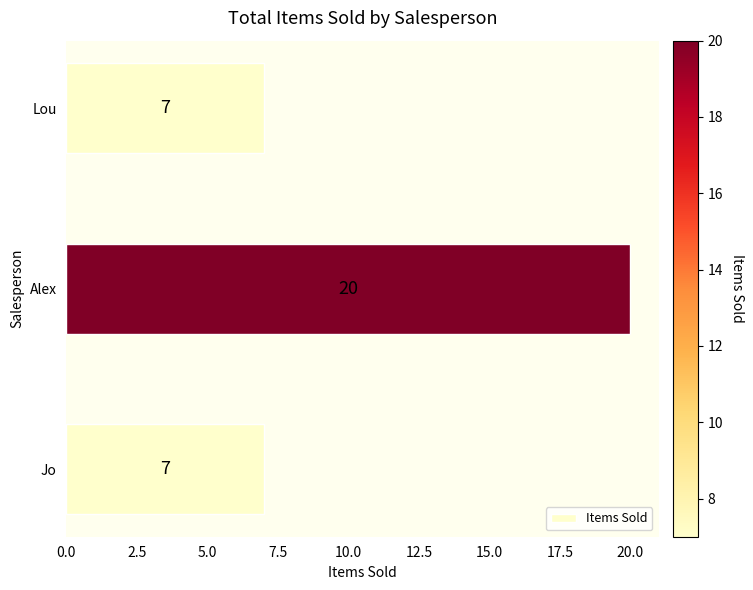

Is it true that the value at Jo is 12?

False